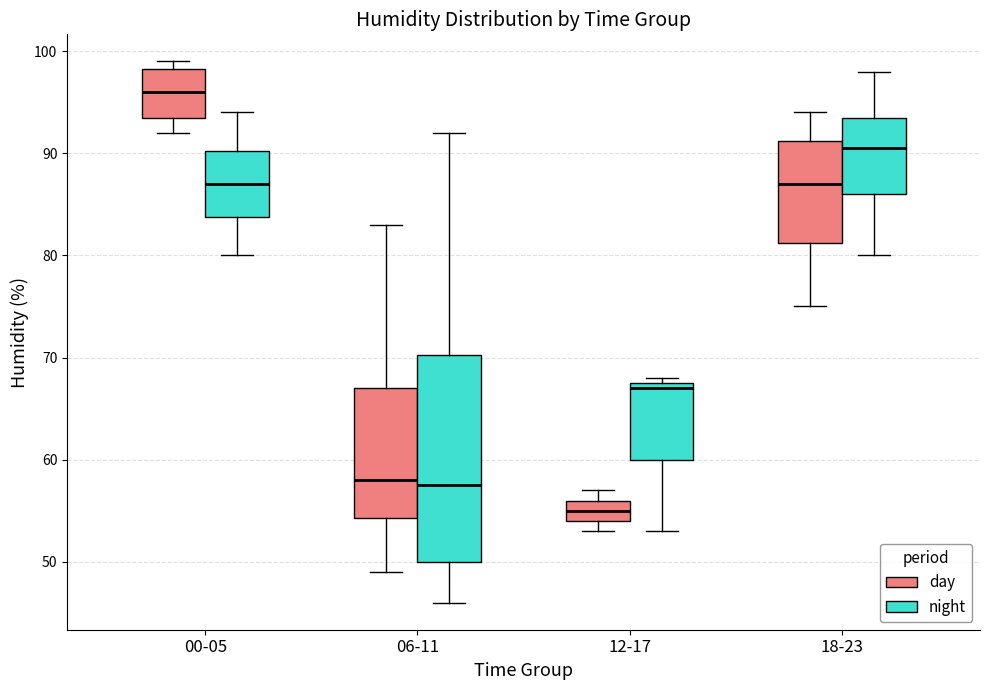

Where does the median line of the box for 12-17 (day) sit on the y-axis? The values are not printed on the chart, so give them approximately, as read against the axis.

55